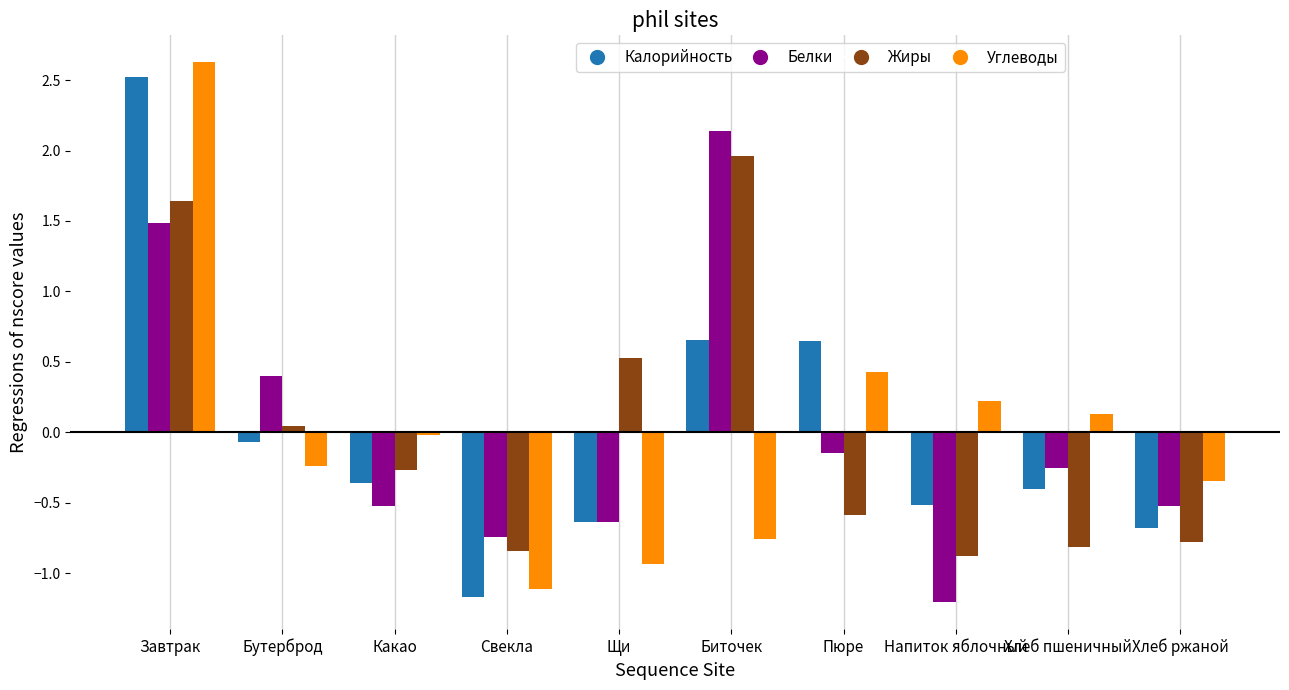

True or false: Углеводы has a value of 0.4 at Пюре.

True